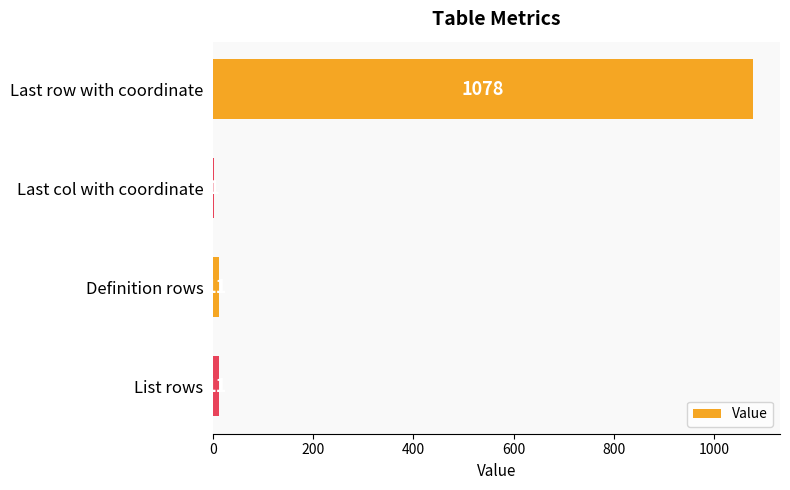

True or false: the data shows 1 at Last col with coordinate.

True